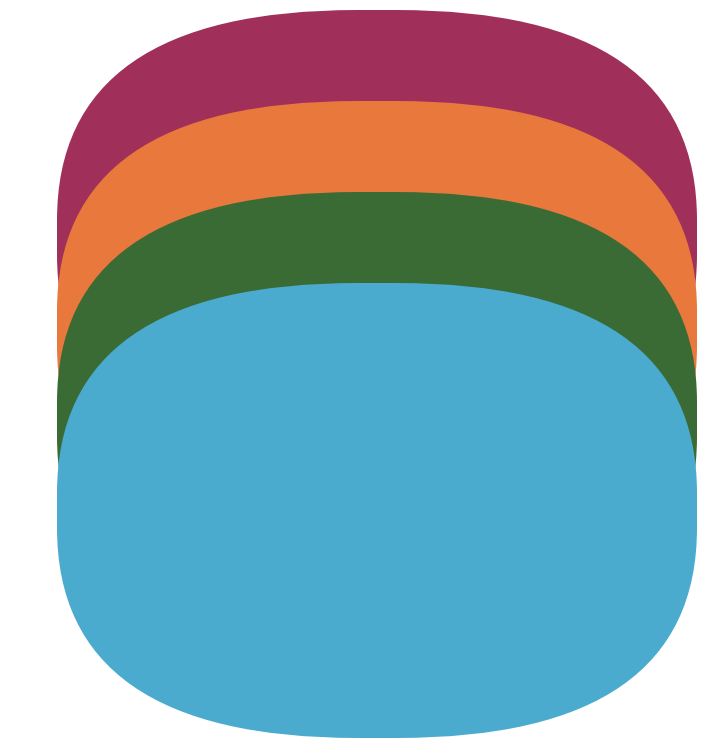

Does any single category account for the majority?

No